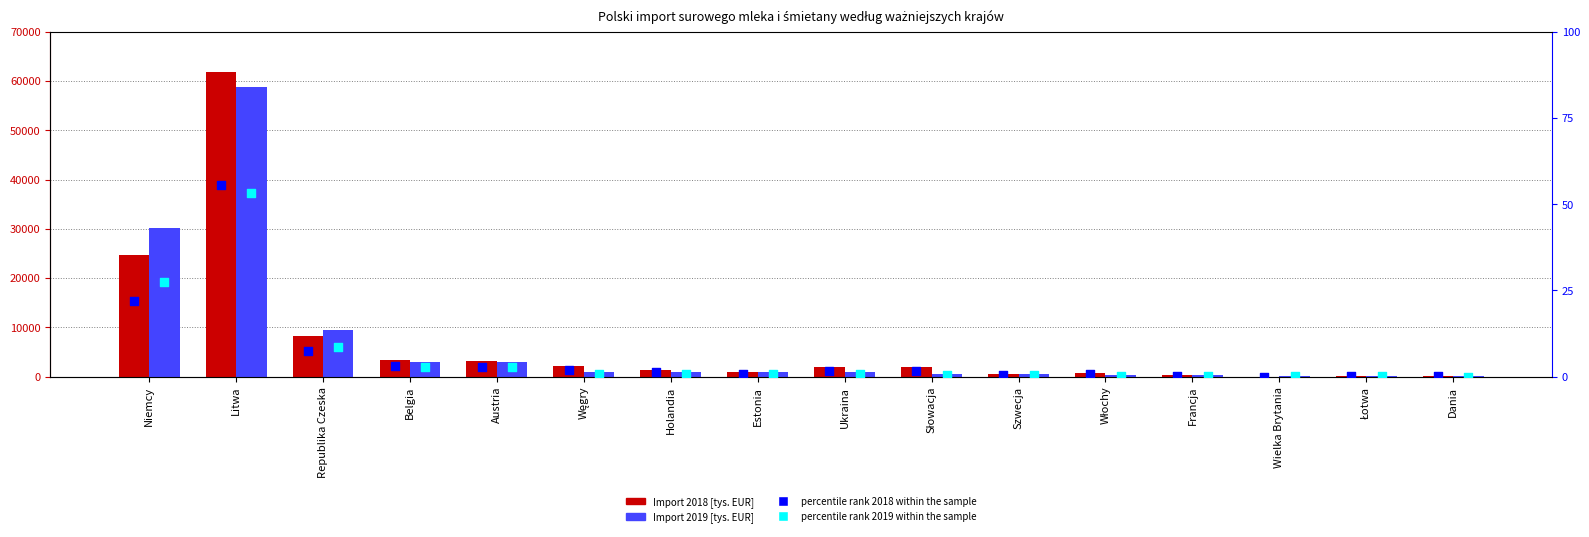

At which category is the sum across all series the highest?

Litwa